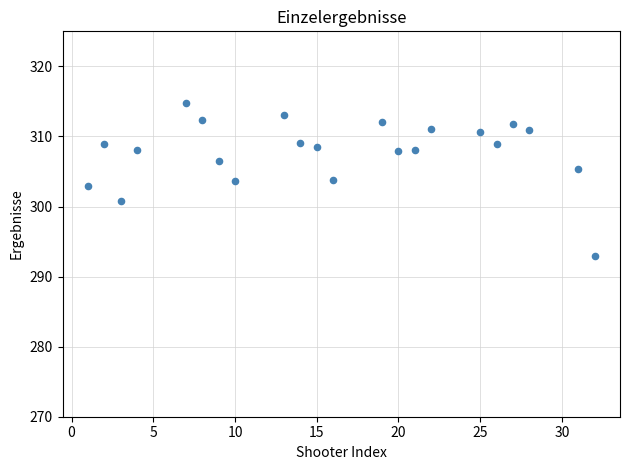

What is the range of X values (max minus min)?

31.0